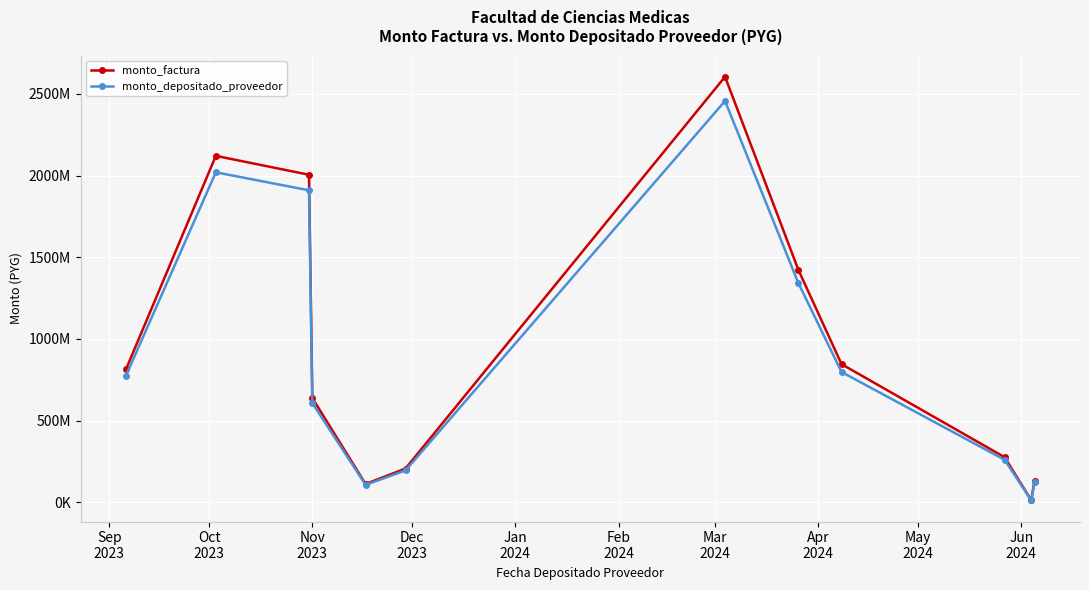

What is the sum of all monto_depositado_proveedor values?

10610994998